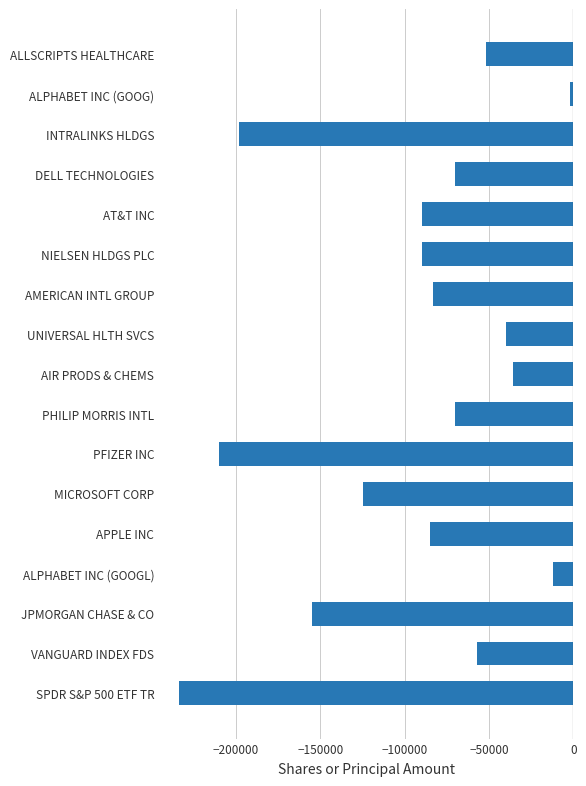

How many bars are there in total?

17